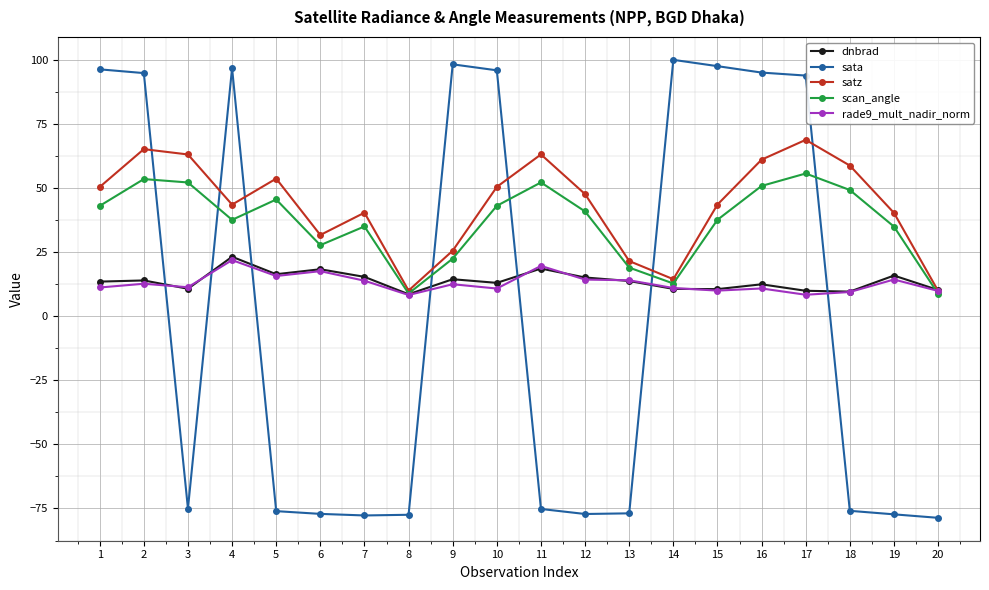

Is the value of scan_angle at 2 greater than the value of dnbrad at 11?

Yes